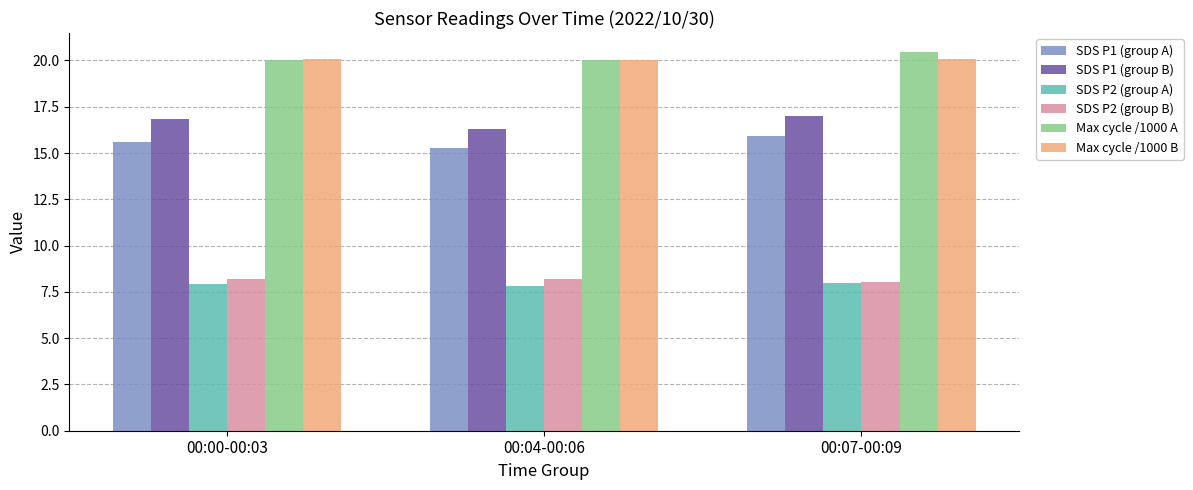

Between 00:00-00:03 and 00:04-00:06, which series saw the biggest shift?

SDS P1 (group B)